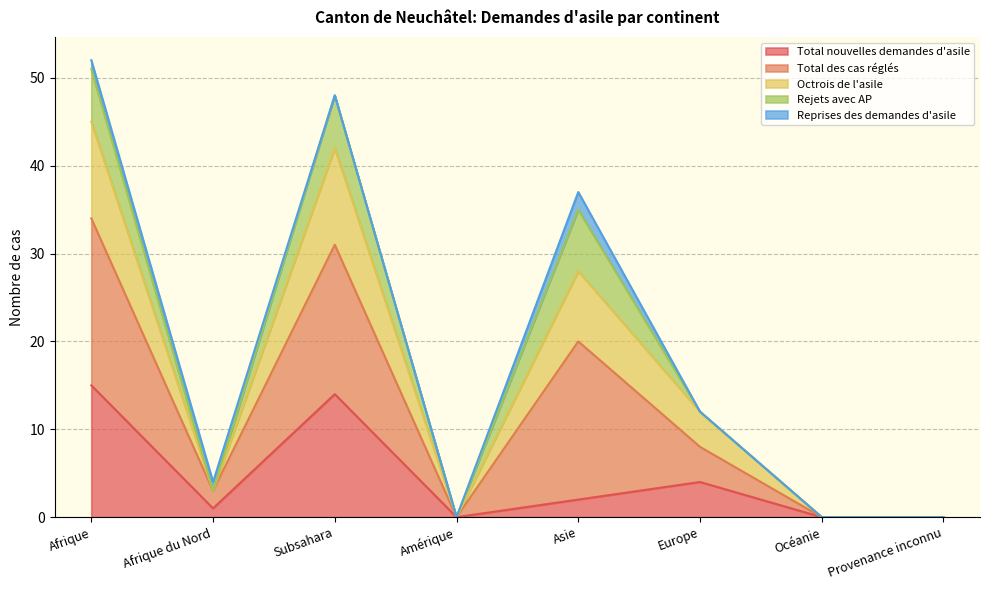

The value of Total des cas réglés at Subsahara is 12. True or false?

False